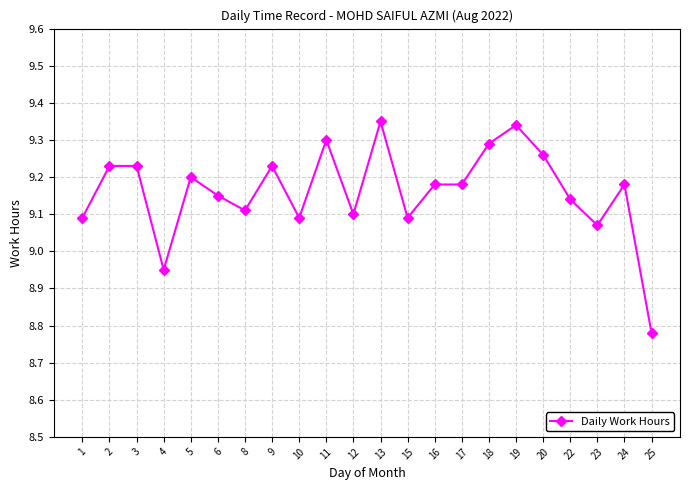

The chart shows a value of 6.3 at 12. True or false?

False